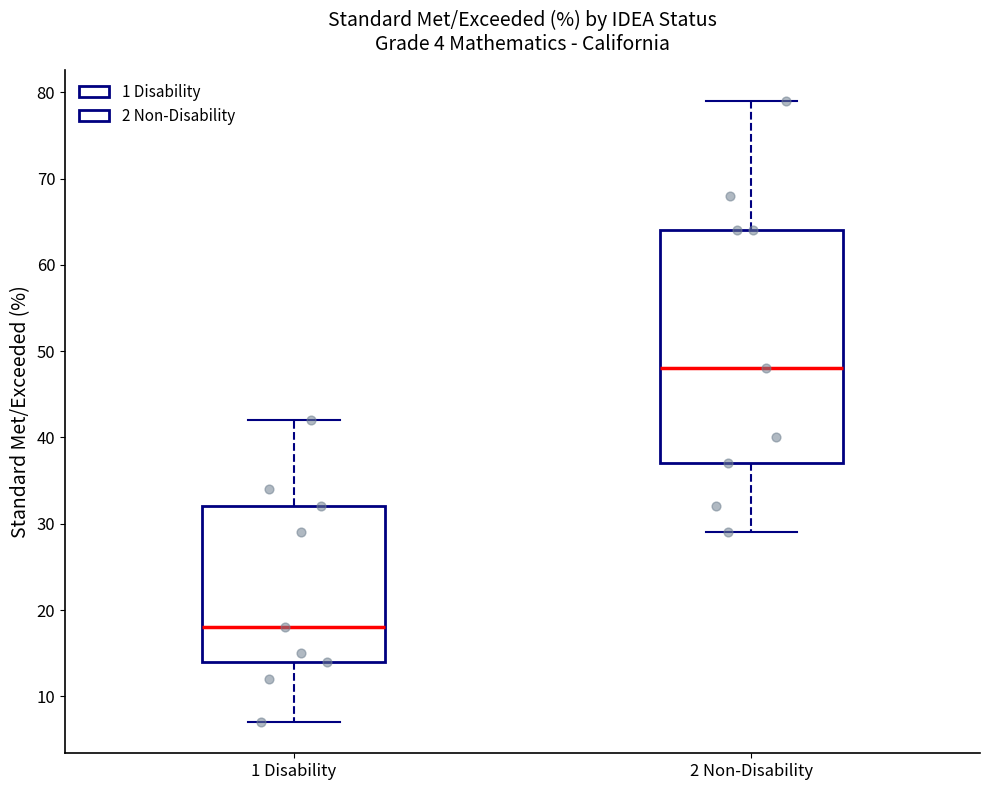

Which box's median line is the highest?

2 Non-Disability